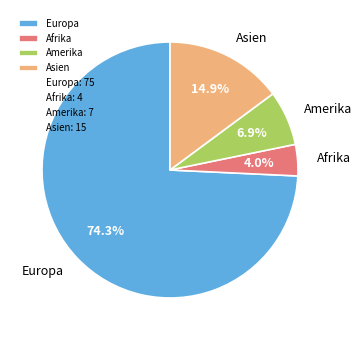

Does any single category account for the majority?

Yes